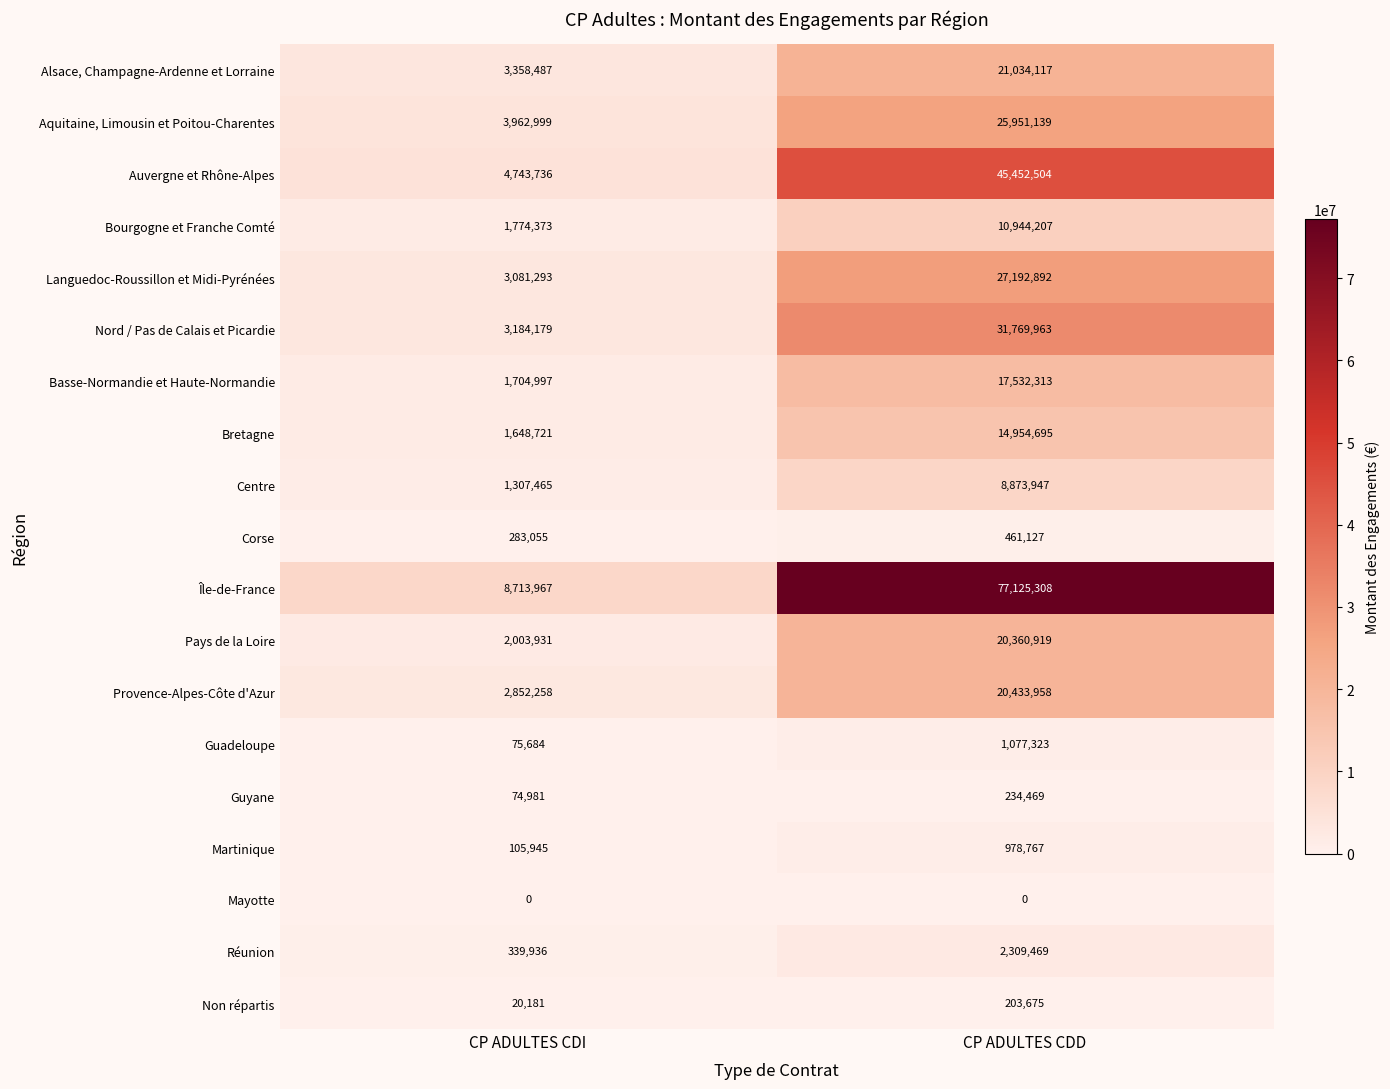

Which series changed the most between CP ADULTES CDI and CP ADULTES CDD?

Île-de-France